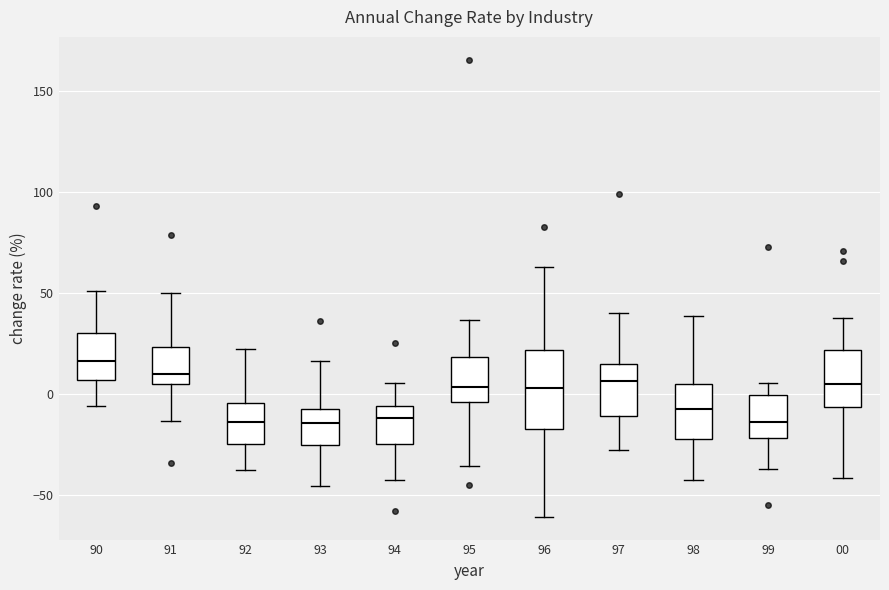

Comparing the boxes themselves (not the whiskers), which one is the tallest?

96